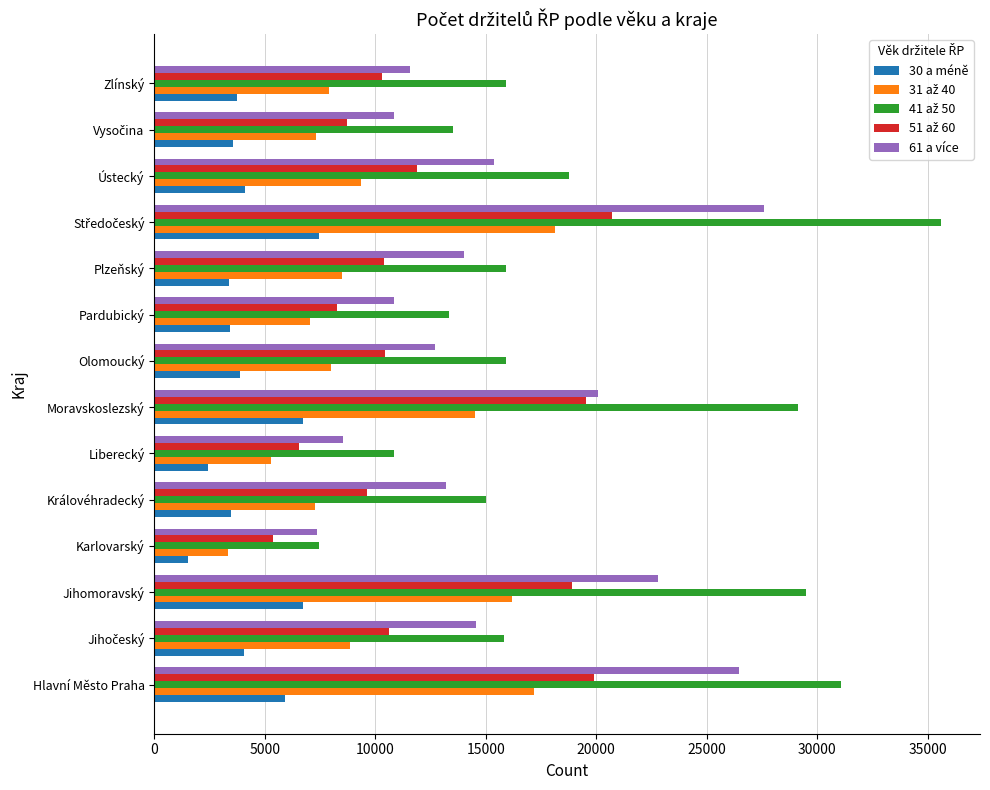

True or false: 61 a více has a value of 4814 at Jihomoravský.

False